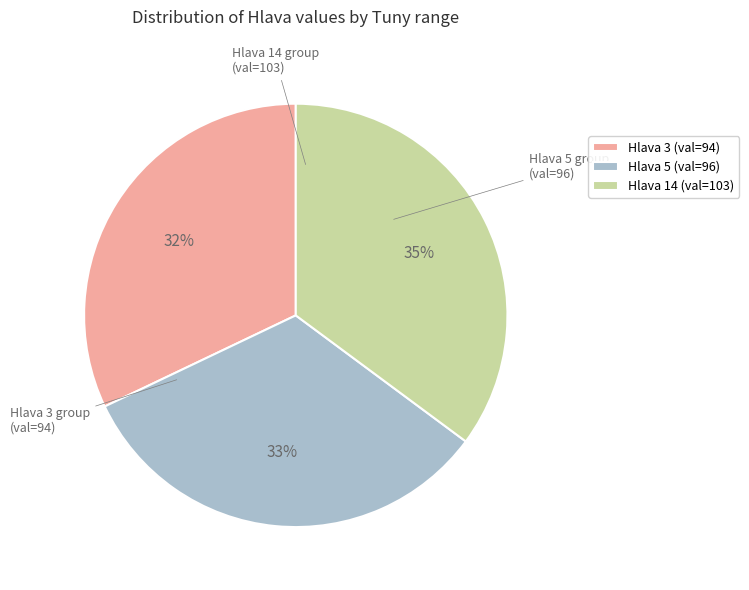

To the nearest percent, what is the combined percentage of Hlava 3 (val=94) and Hlava 14 (val=103)?

67%